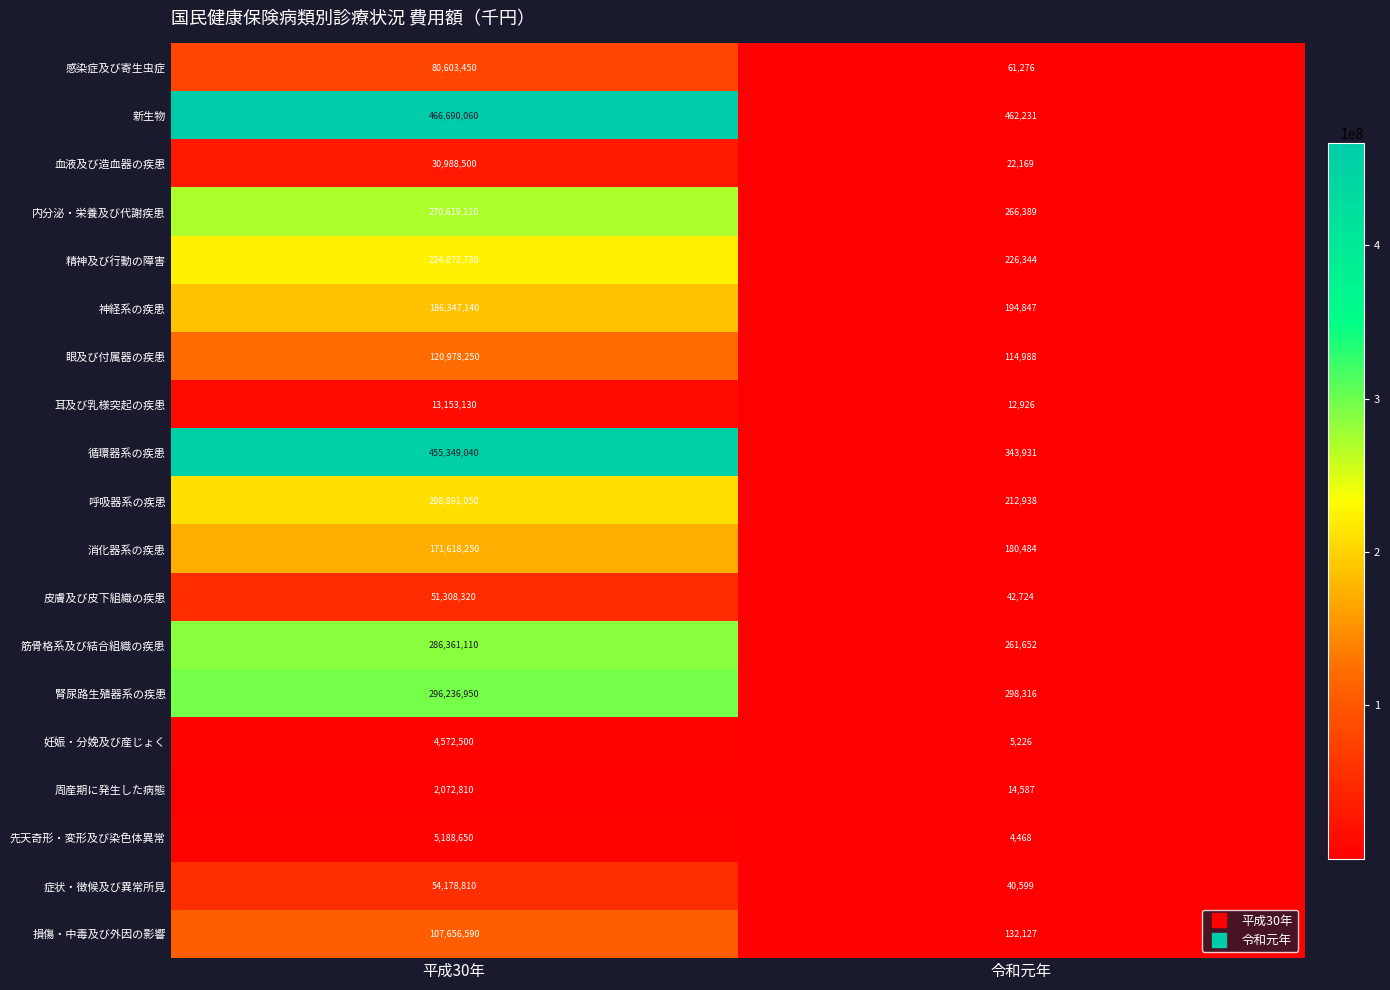

Rank the series by their maximum value, from lowest to highest.

周産期に発生した病態, 妊娠・分娩及び産じょく, 先天奇形・変形及び染色体異常, 耳及び乳様突起の疾患, 血液及び造血器の疾患, 皮膚及び皮下組織の疾患, 症状・徴候及び異常所見, 感染症及び寄生虫症, 損傷・中毒及び外因の影響, 眼及び付属器の疾患, 消化器系の疾患, 神経系の疾患, 呼吸器系の疾患, 精神及び行動の障害, 内分泌・栄養及び代謝疾患, 筋骨格系及び結合組織の疾患, 腎尿路生殖器系の疾患, 循環器系の疾患, 新生物